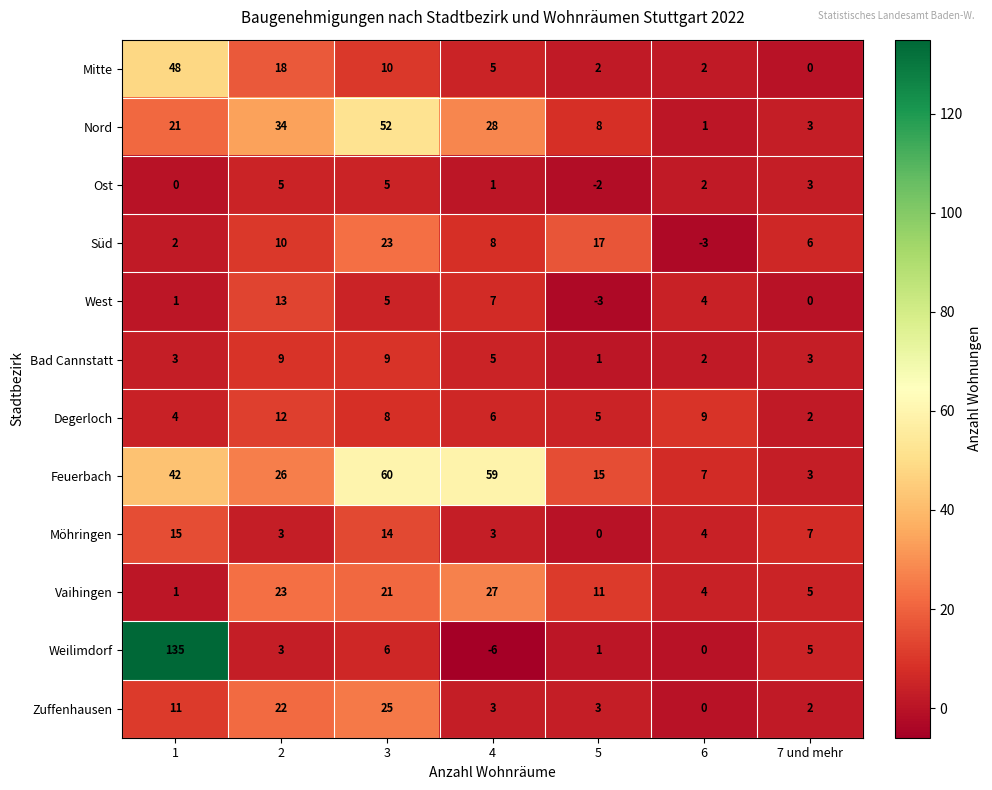

What is the total value across all series at 5?

58